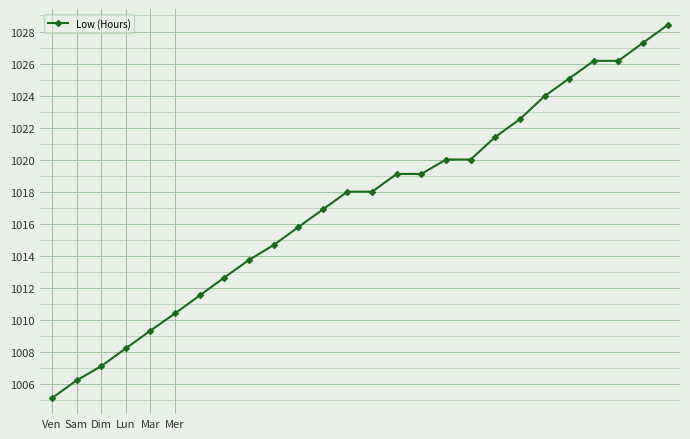

What is the minimum value shown in the chart?

1005.1